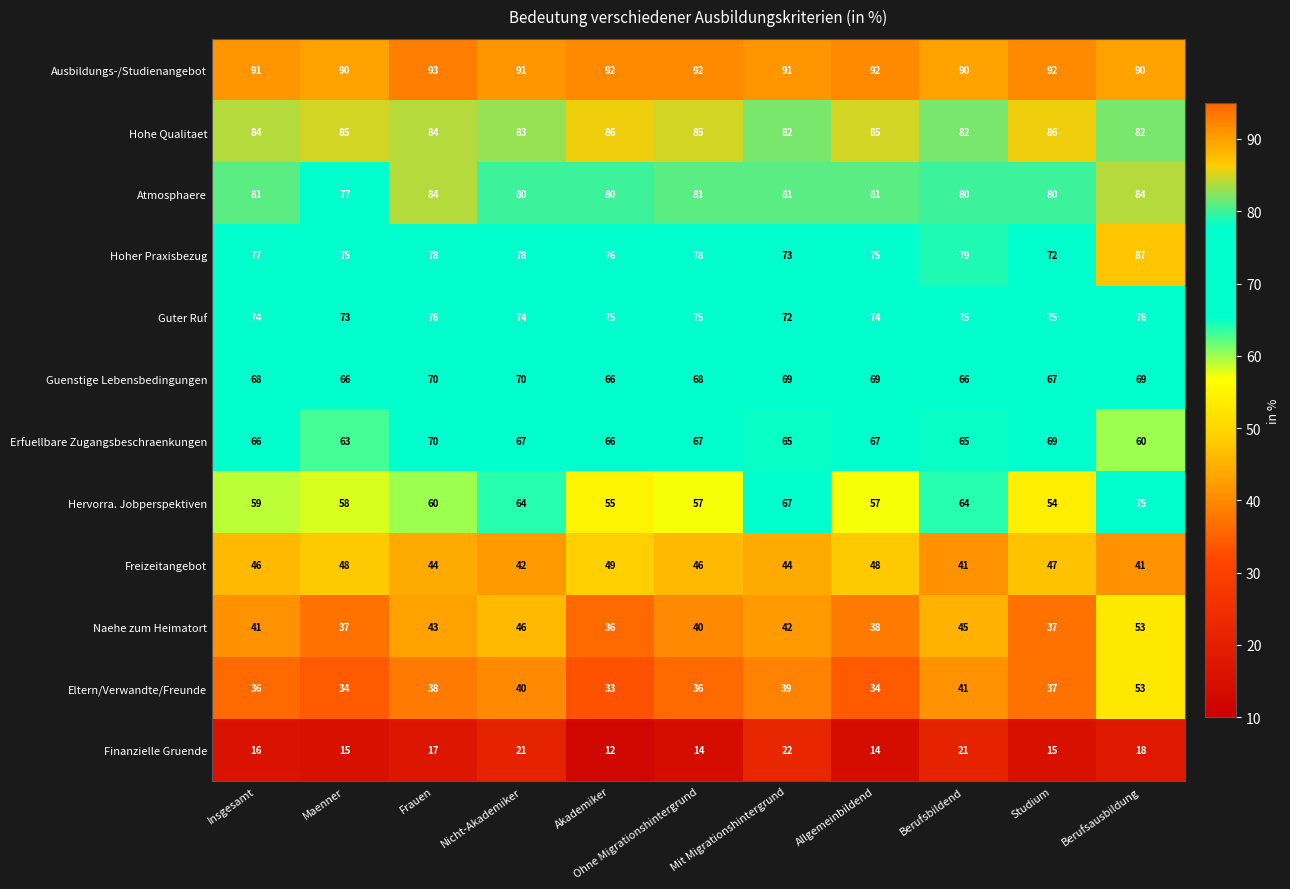

Which series has the widest spread of values?

Hervorra. Jobperspektiven